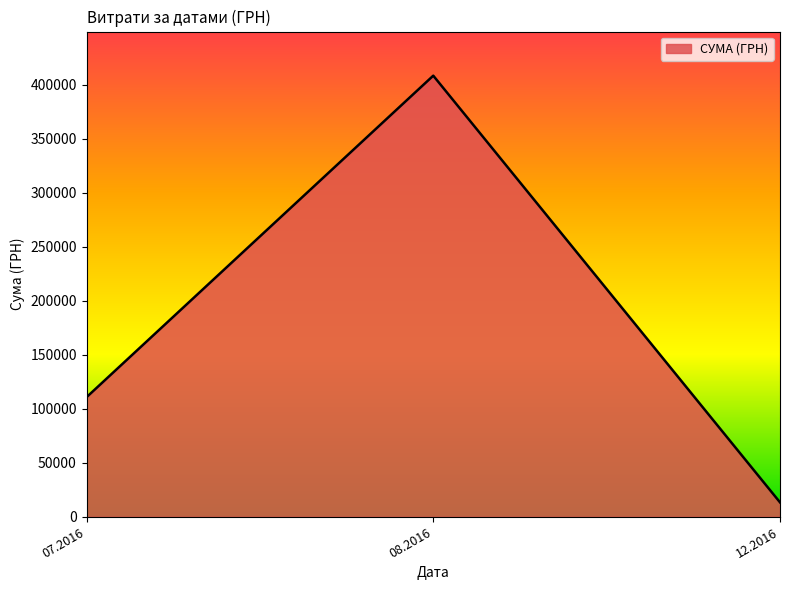

Which has a higher value, 07.2016 or 08.2016?

08.2016